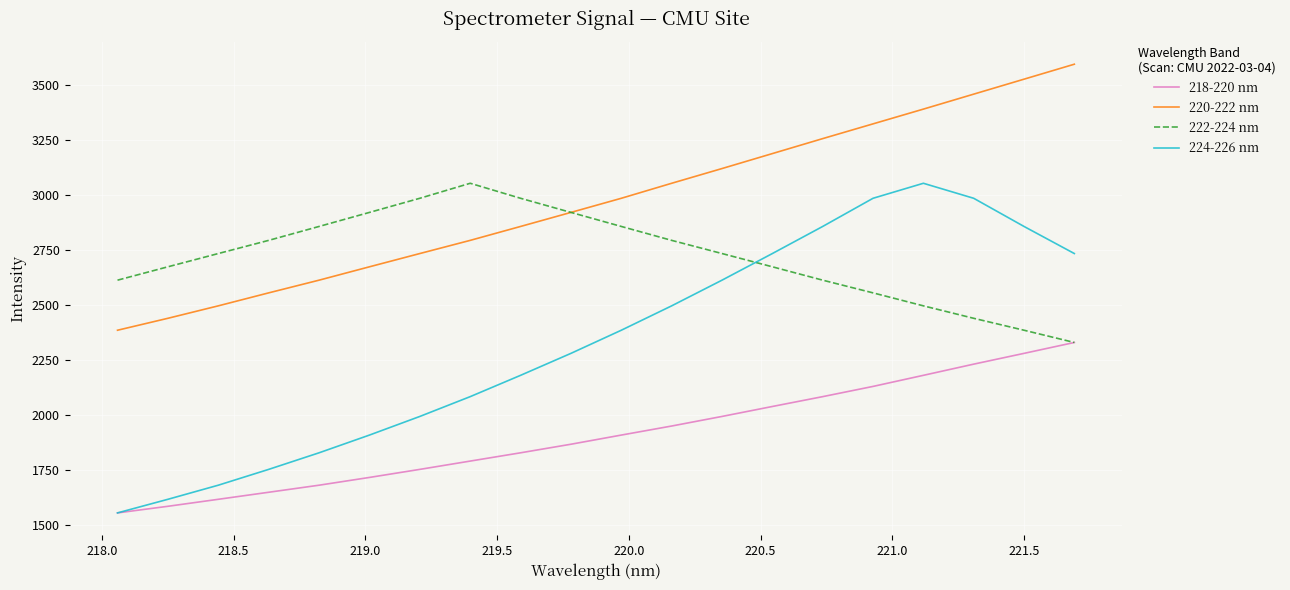

Which series has the widest spread of values?

224-226 nm